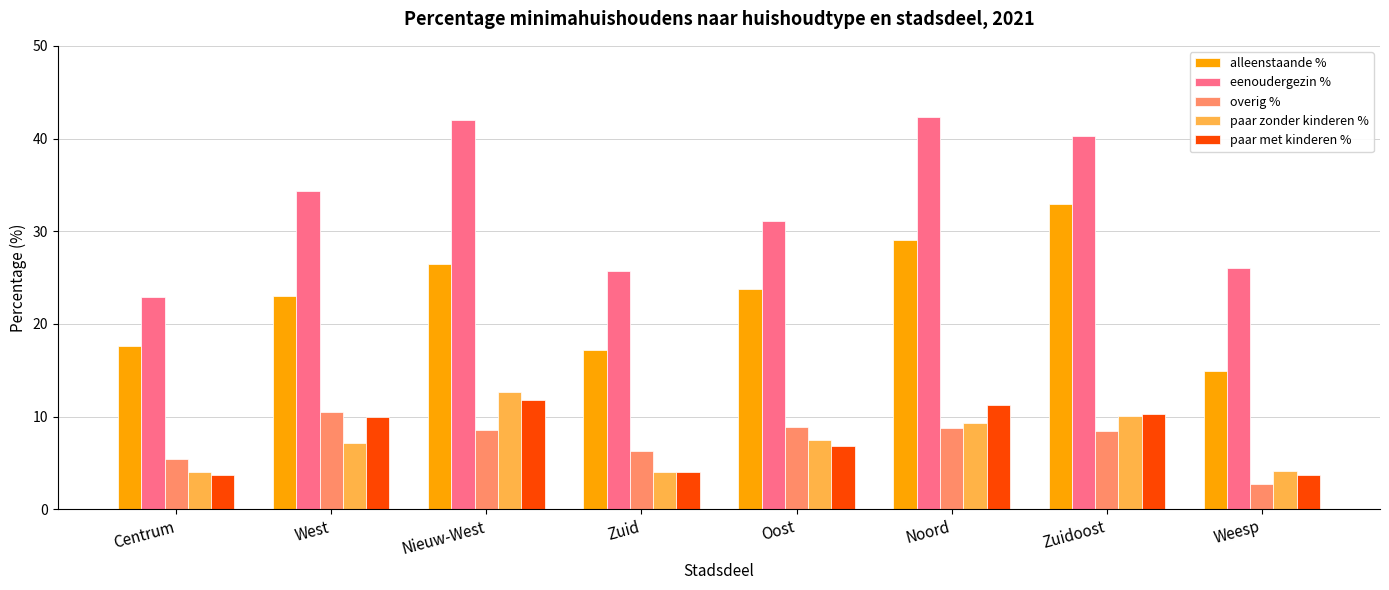

What is the value of the paar zonder kinderen % bar at the 1st from the left?

4.0